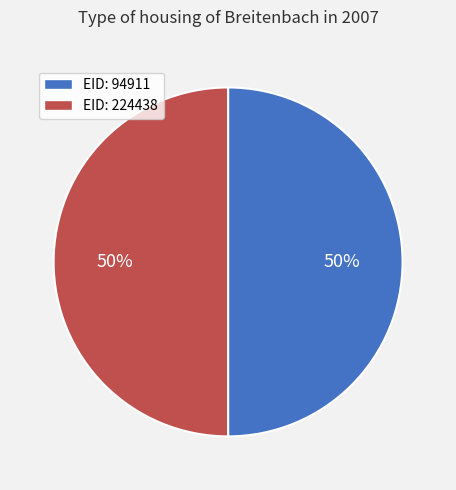

To the nearest percent, what is the combined percentage of EID: 94911 and EID: 224438?

100%